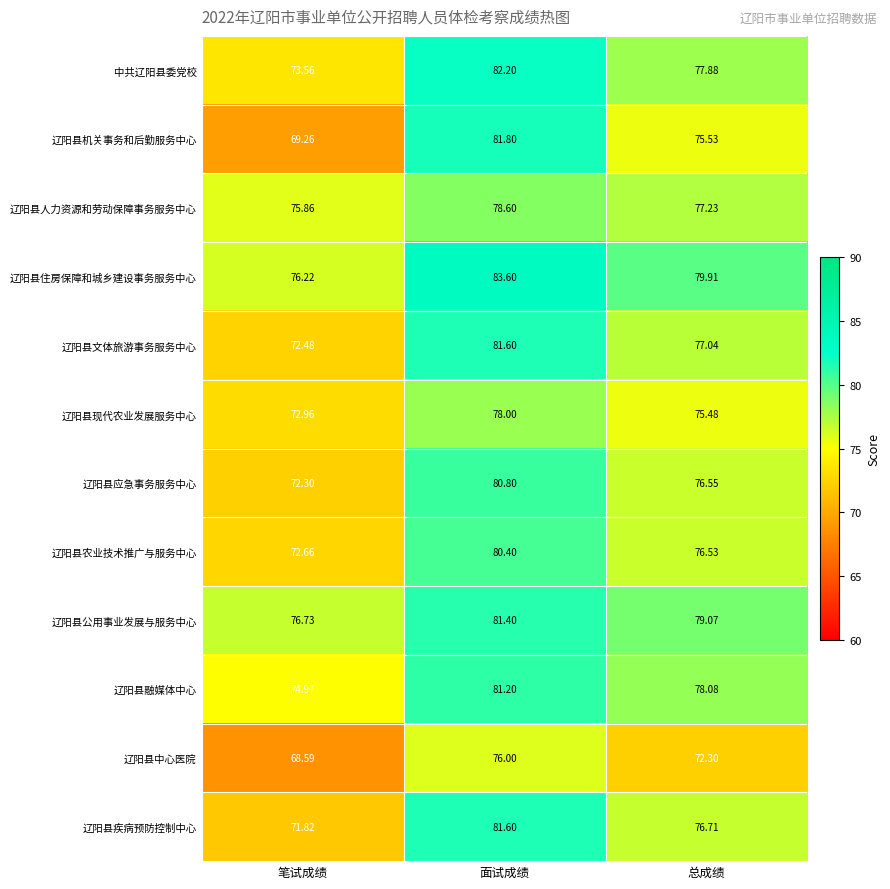

At which label is 辽阳县机关事务和后勤服务中心 closest to 75?

总成绩